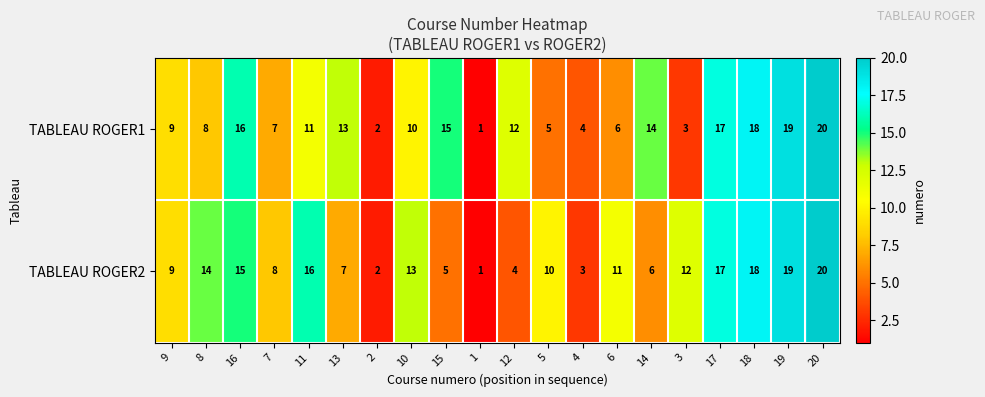

At which category is the sum across all series the highest?

20